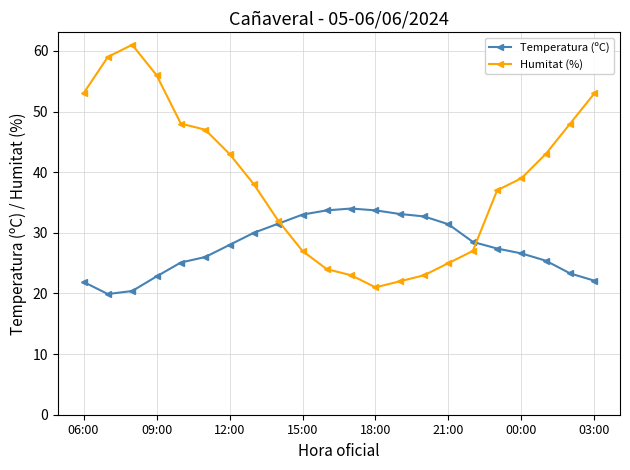

Rank the series by their maximum value, from highest to lowest.

Humitat (%), Temperatura (ºC)